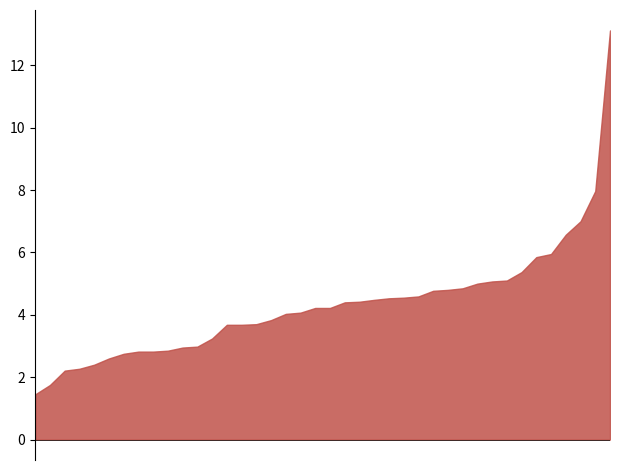

Is it true that P1 equals 4.4 at 01:01?

True